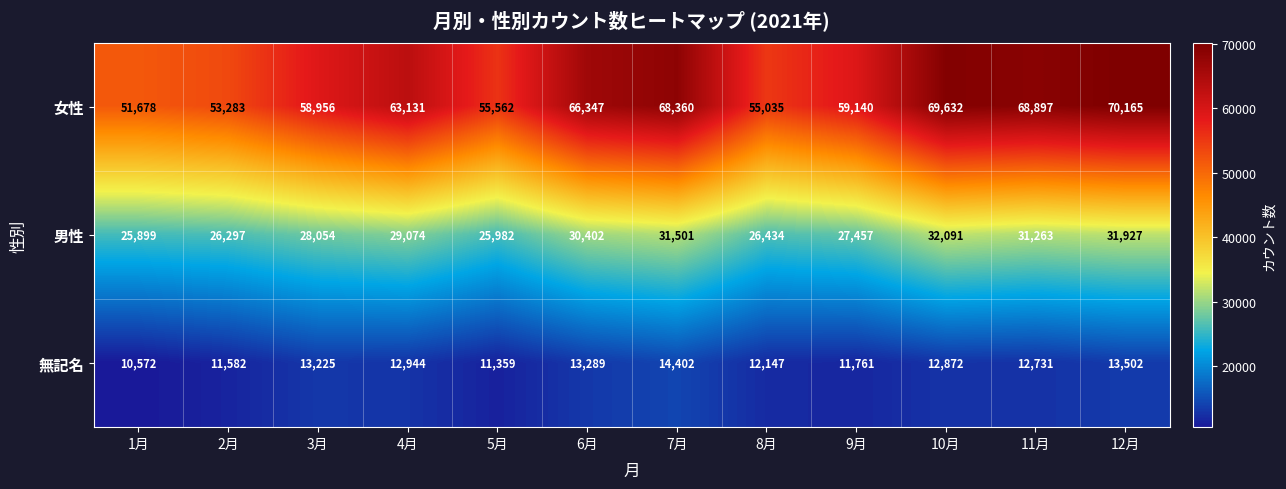

Is it true that 男性 equals 37054 at 1月?

False